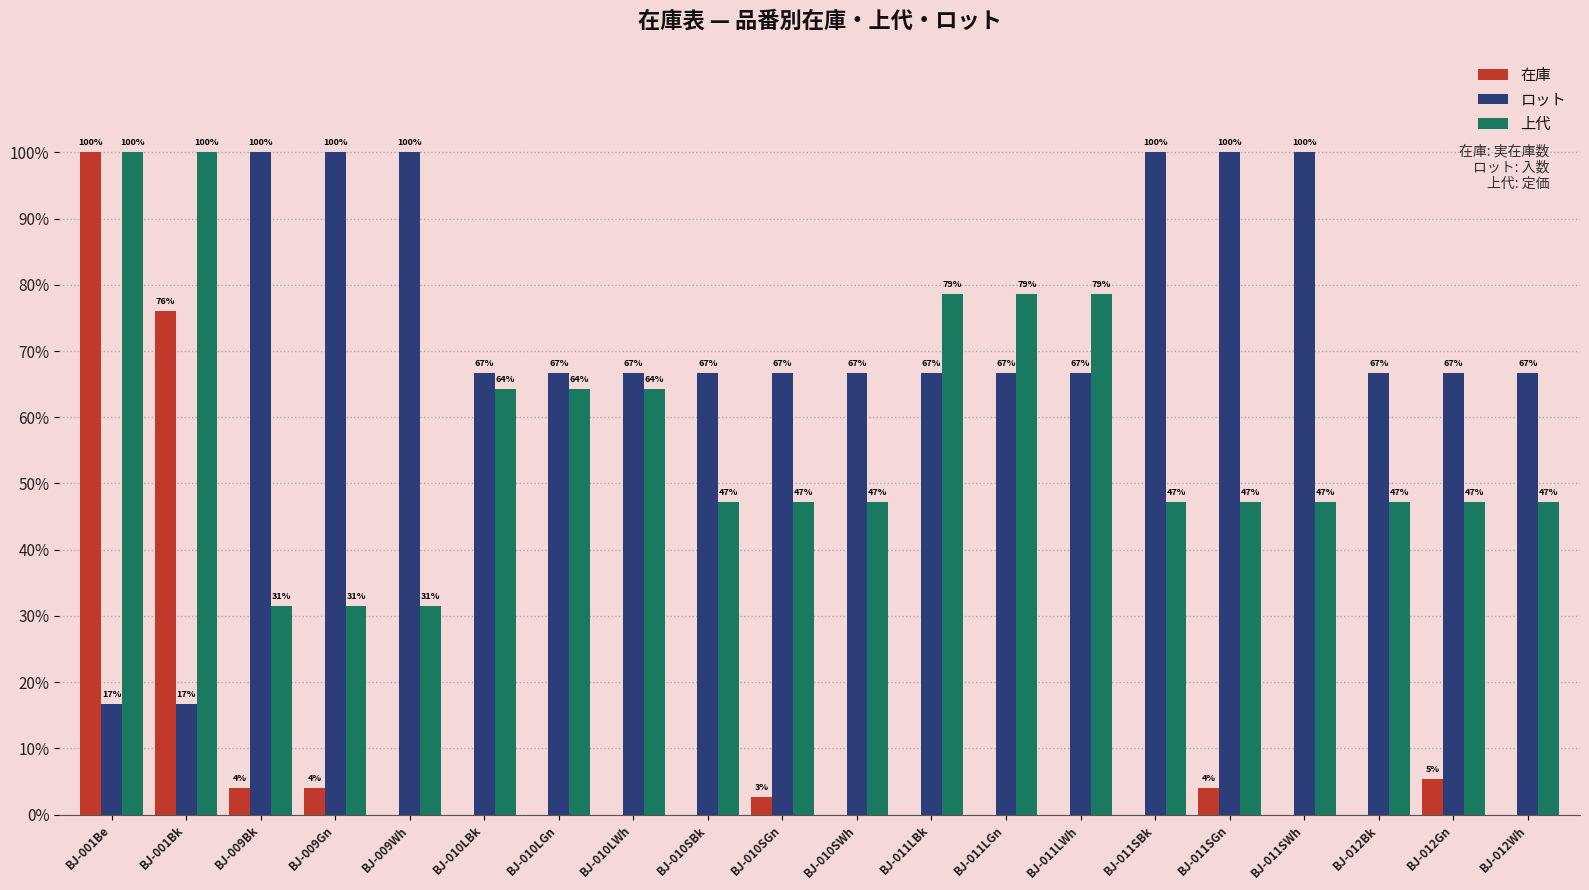

At which label does 上代 first exceed 47?

BJ-001Be